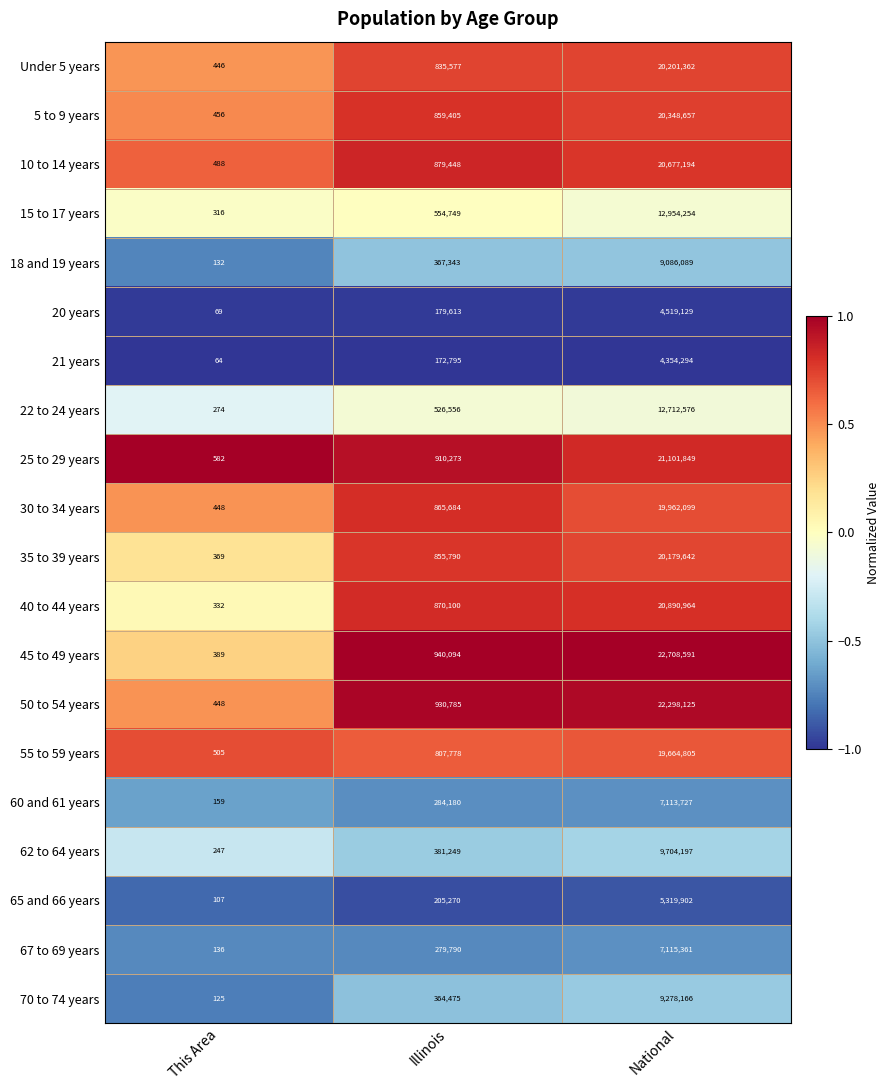

What is the difference between the maximum and second lowest values in the 5 to 9 years series?

19489252